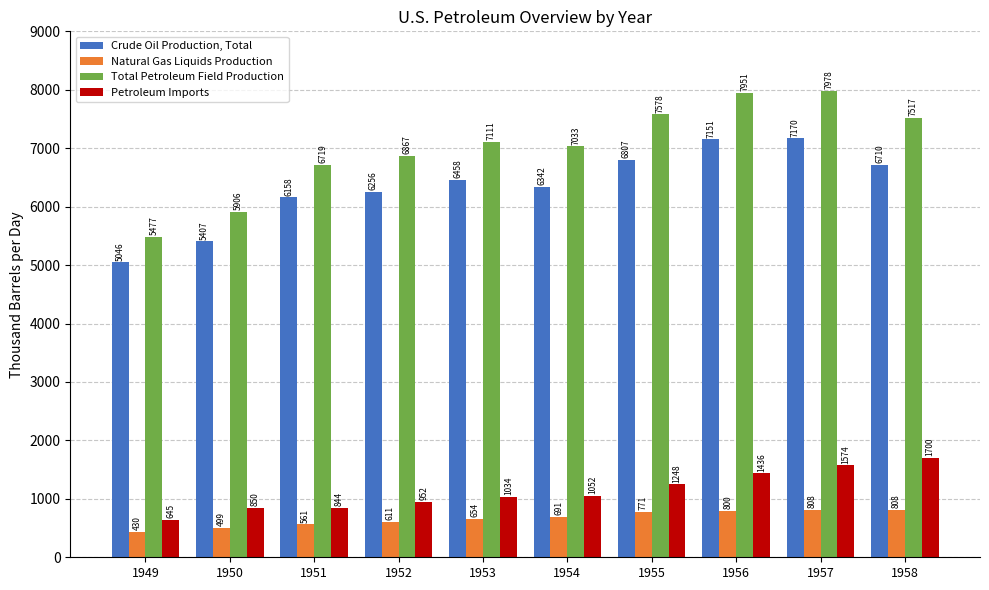

Between 1952 and 1955, which series saw the biggest shift?

Total Petroleum Field Production